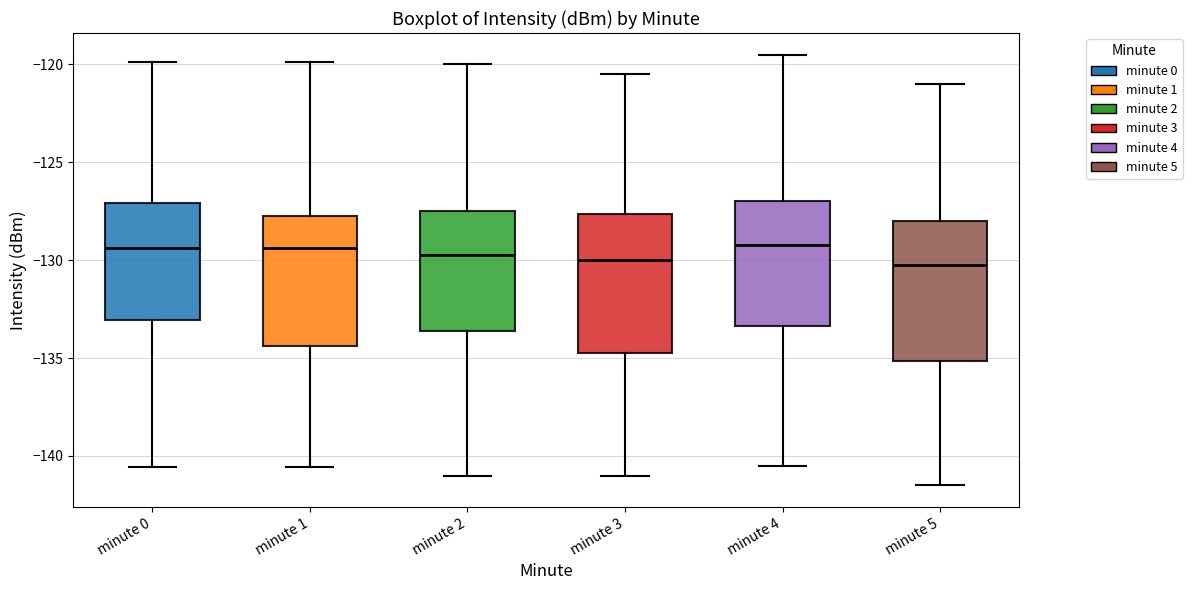

Where is the upper edge of the box for minute 1 on the y-axis? The values are not printed on the chart, so give them approximately, as read against the axis.

-127.5